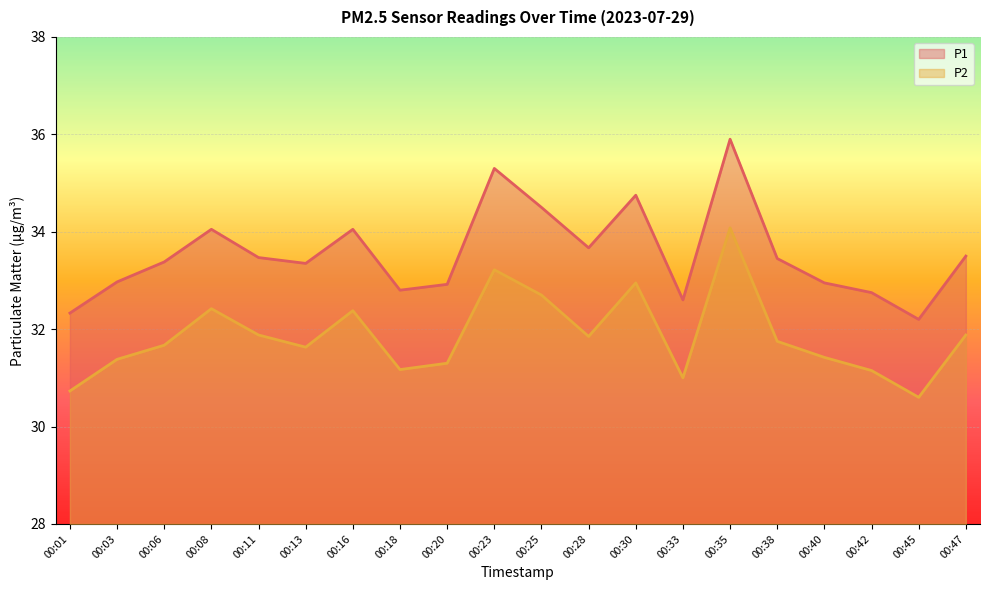

In P2, how many points are lower than both neighbors (excluding endpoints)?

5